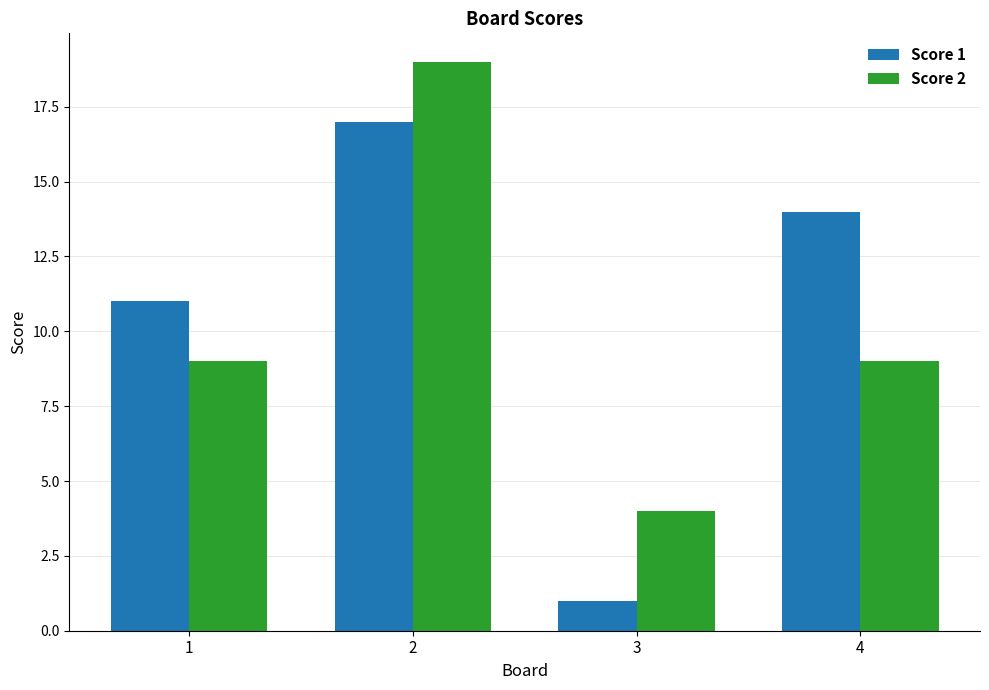

How many values in the Score 1 series are below 14?

2